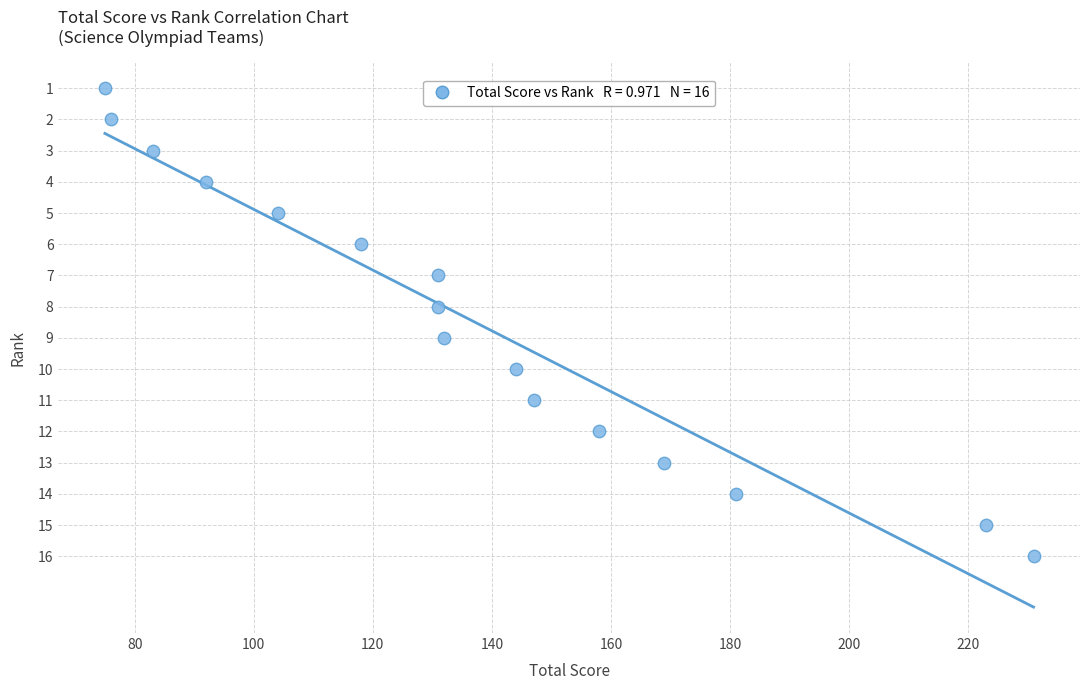

What is the range of X values (max minus min)?

156